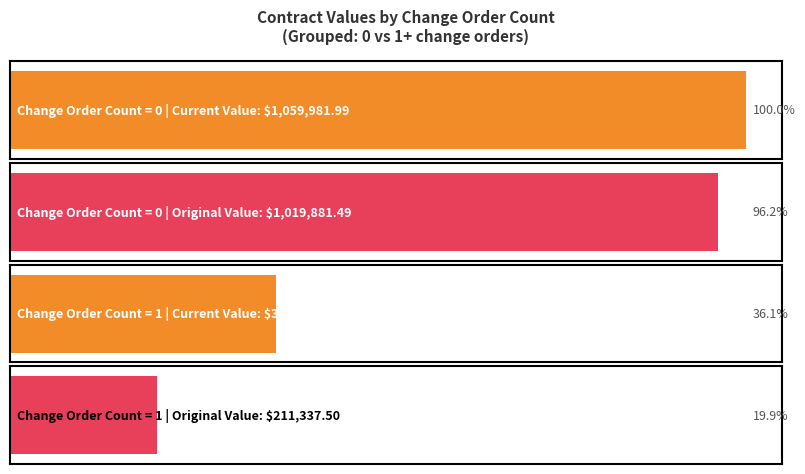

Is the value of current_value at 0 greater than the value of original_value at 1?

Yes